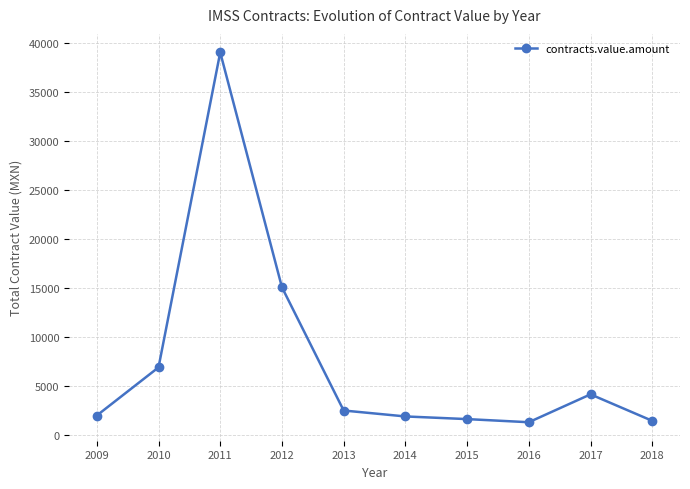

What is the value of the 8th point from the left?

1266.7